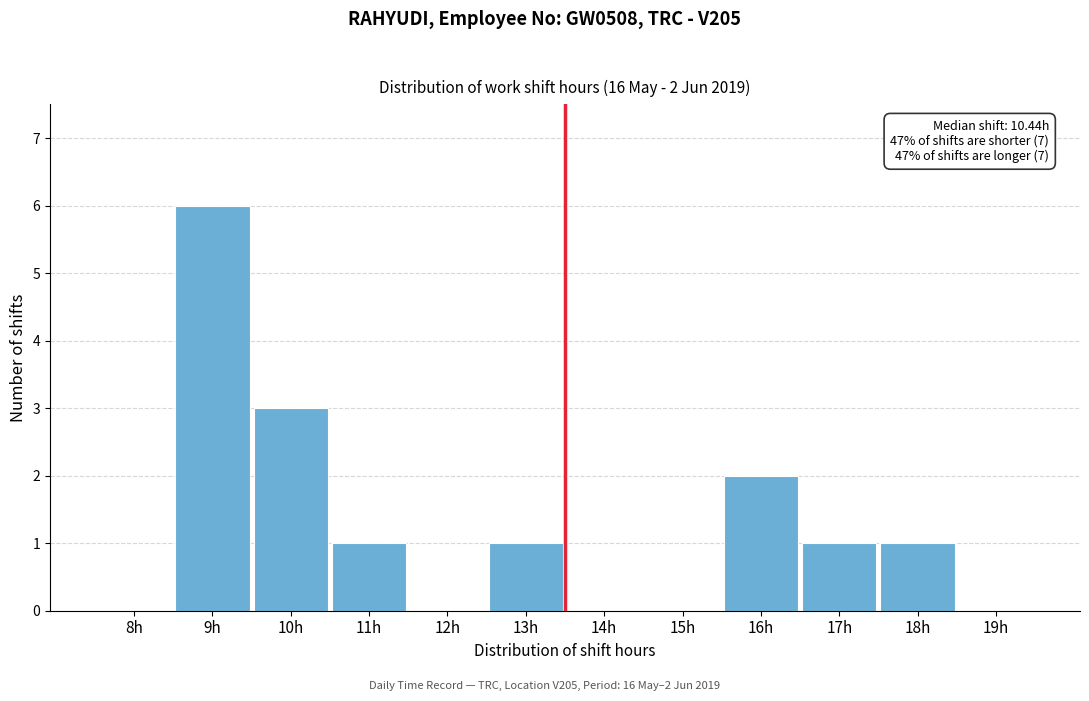

Reading right to left, transcribe all the data shown in this chart.

19h=0	18h=1	17h=1	16h=2	15h=0	14h=0	13h=1	12h=0	11h=1	10h=3	9h=6	8h=0